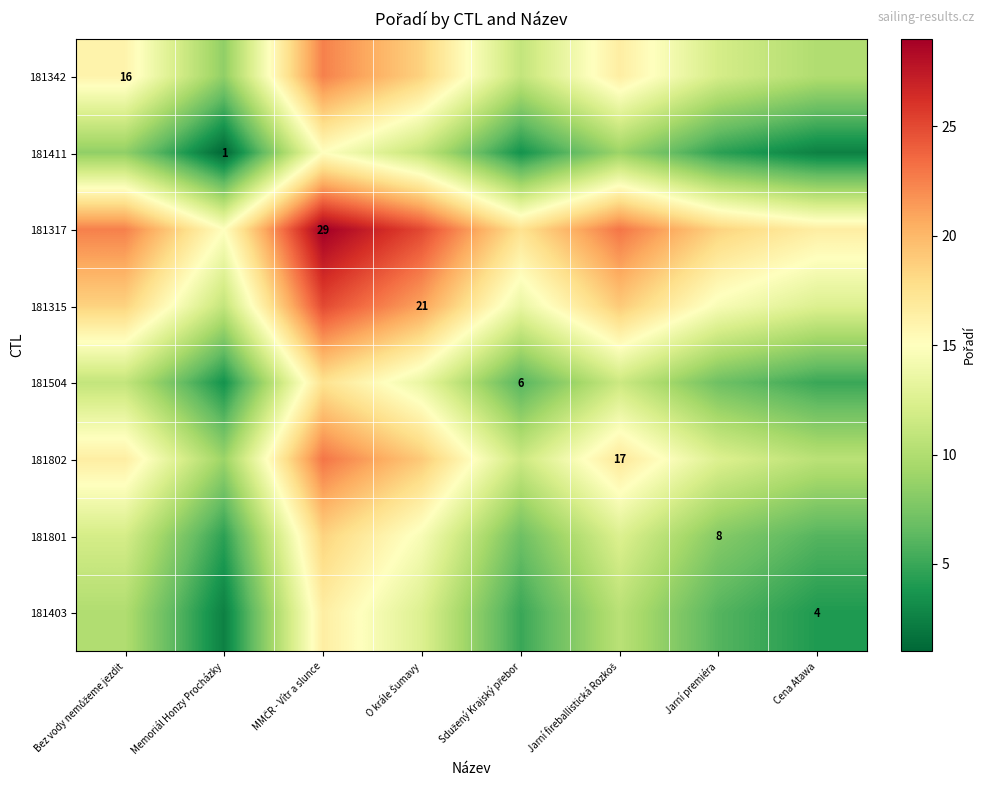

What is the greatest value displayed?

29.0